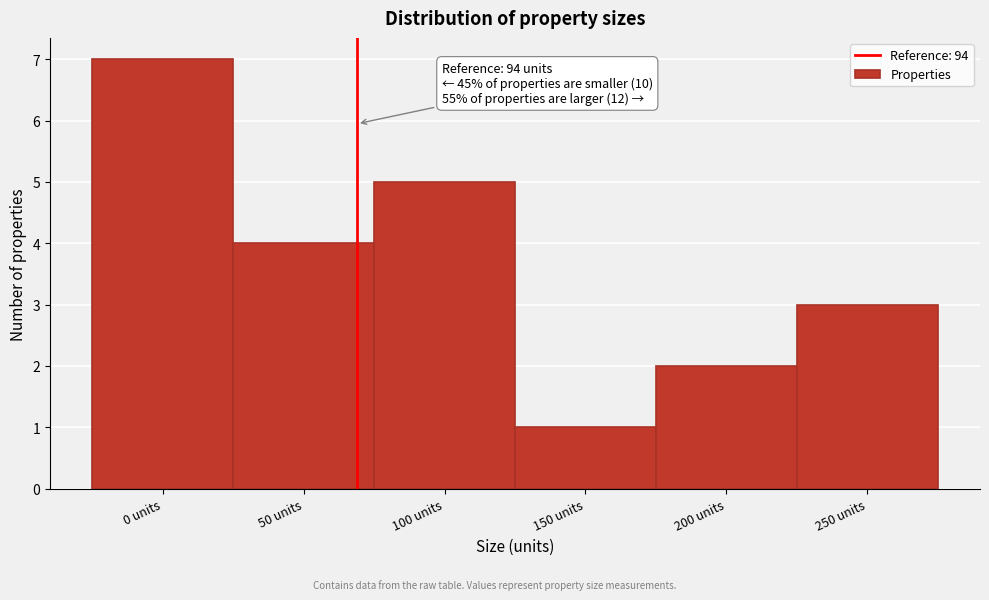

Reading right to left, extract all data points from this chart.

3	2	1	5	4	7